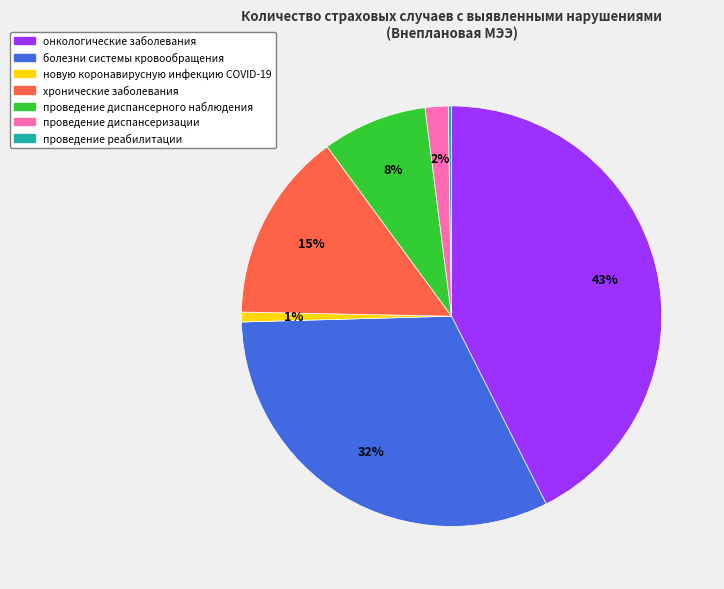

Does any single category account for the majority?

No